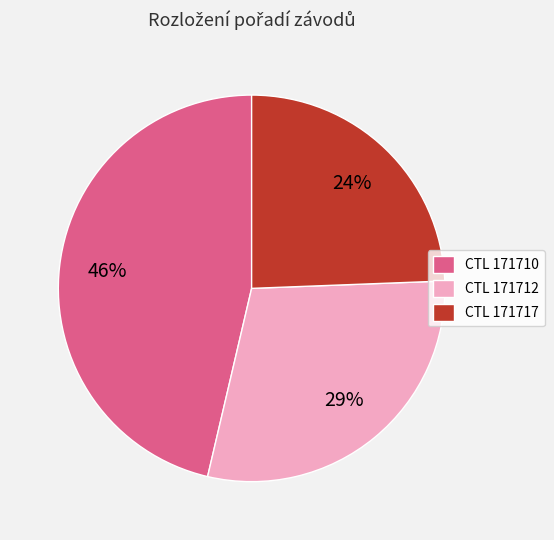

Do CTL 171710 and CTL 171717 together represent more than half of the pie?

Yes